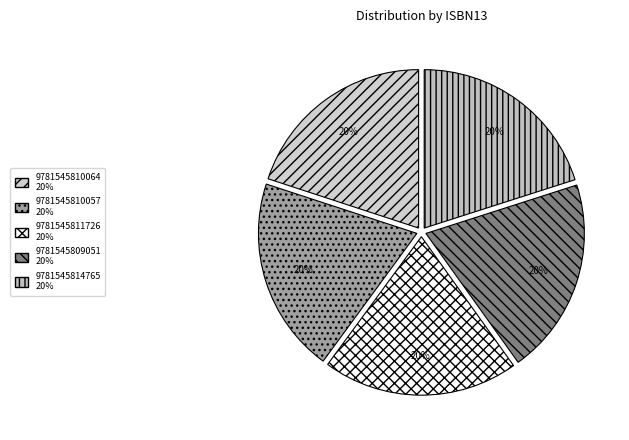

How many segments does this pie chart have?

5